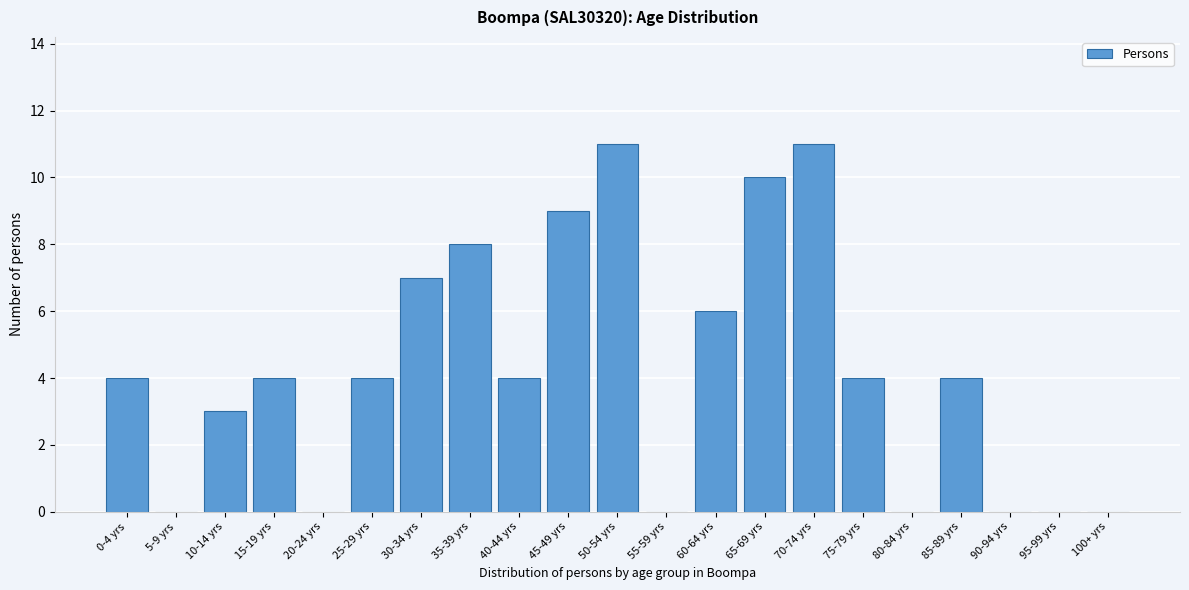

Reading left to right, list all the values displayed in this chart.

0-4 yrs=4	5-9 yrs=0	10-14 yrs=3	15-19 yrs=4	20-24 yrs=0	25-29 yrs=4	30-34 yrs=7	35-39 yrs=8	40-44 yrs=4	45-49 yrs=9	50-54 yrs=11	55-59 yrs=0	60-64 yrs=6	65-69 yrs=10	70-74 yrs=11	75-79 yrs=4	80-84 yrs=0	85-89 yrs=4	90-94 yrs=0	95-99 yrs=0	100+ yrs=0